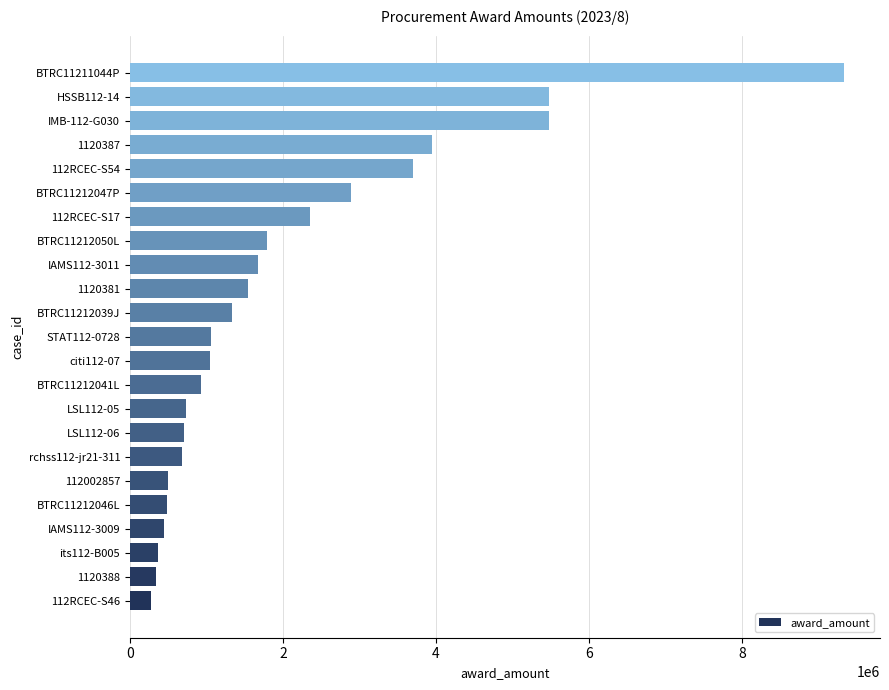

How many data points are less than 1062000?

11